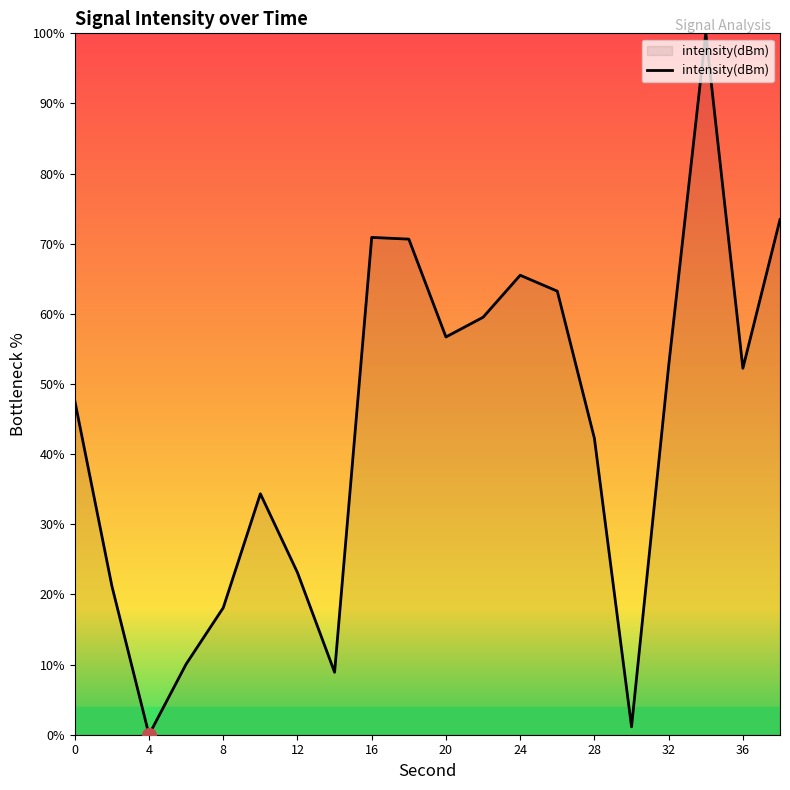

What is the difference between the maximum and minimum values?

100.0